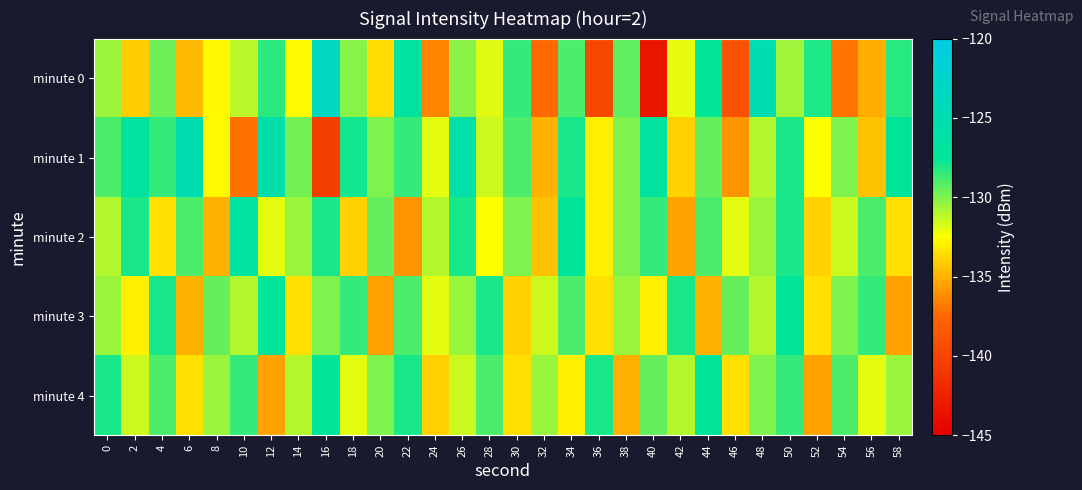

Which series has the widest spread of values?

minute 0